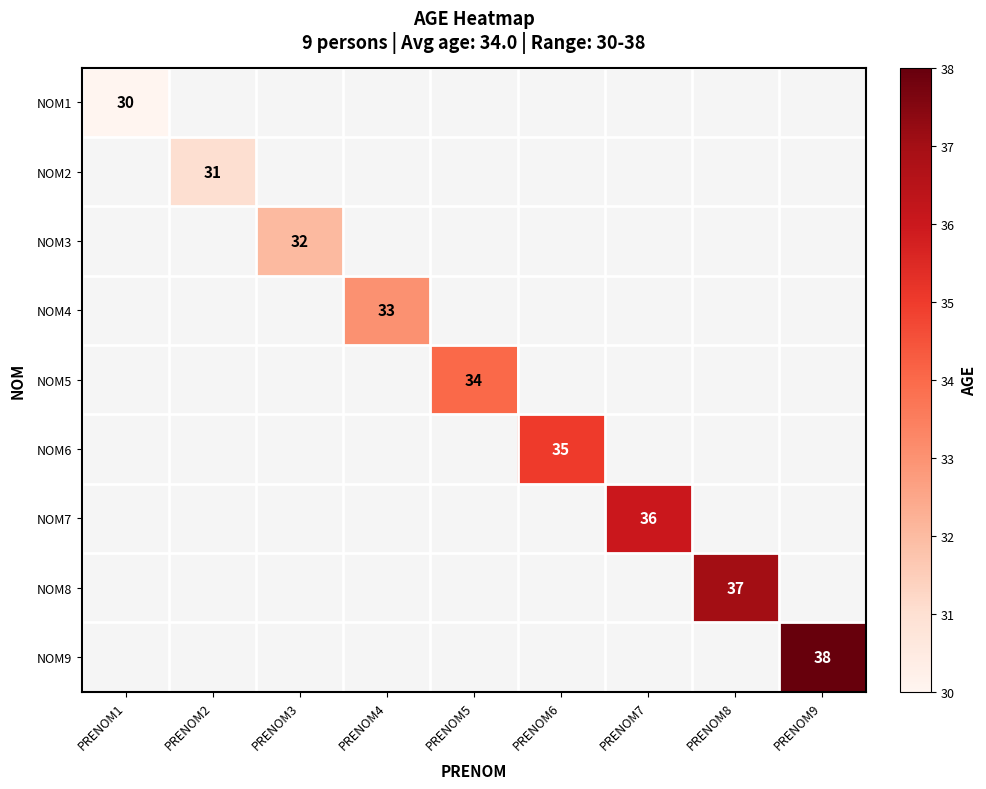

Is it true that NOM3 equals 42 at PRENOM3?

False